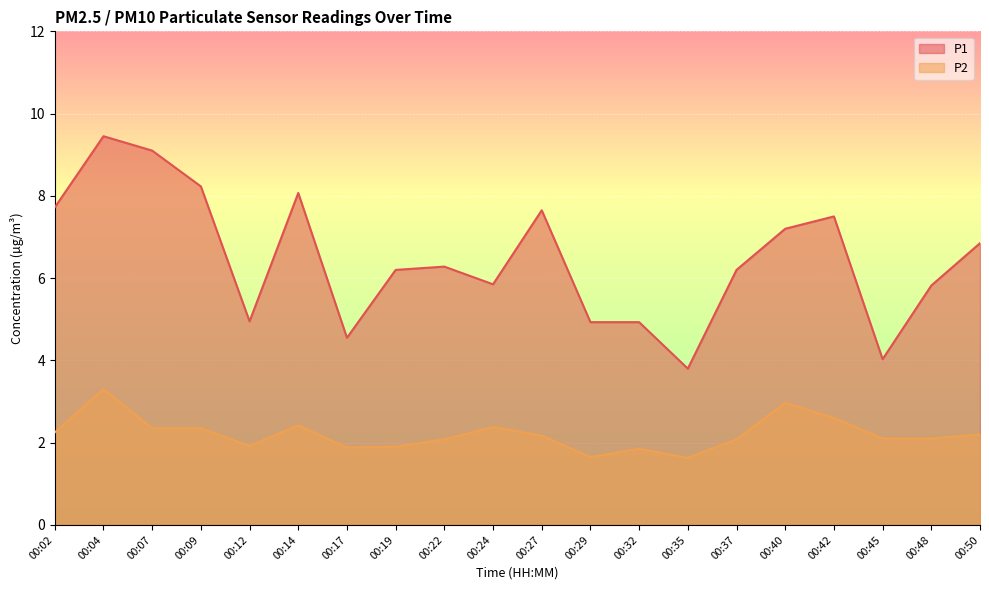

How many interior local valleys does the P2 series have?

4